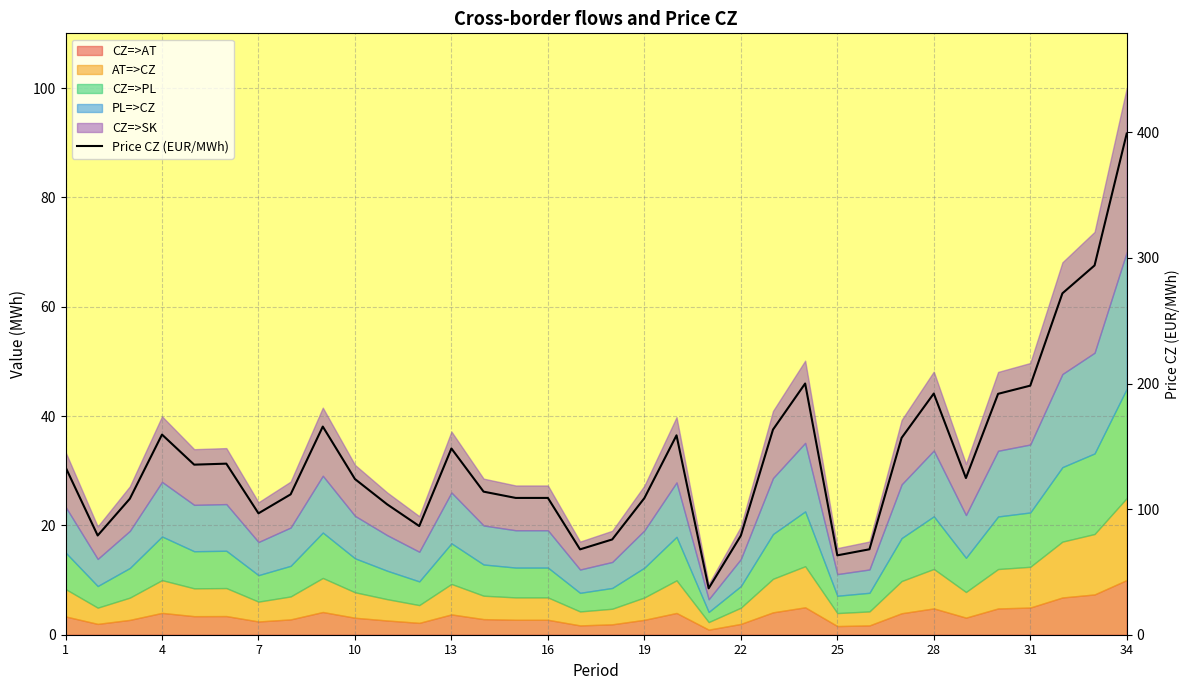

The chart shows a value of 133.2 at 23. True or false?

False